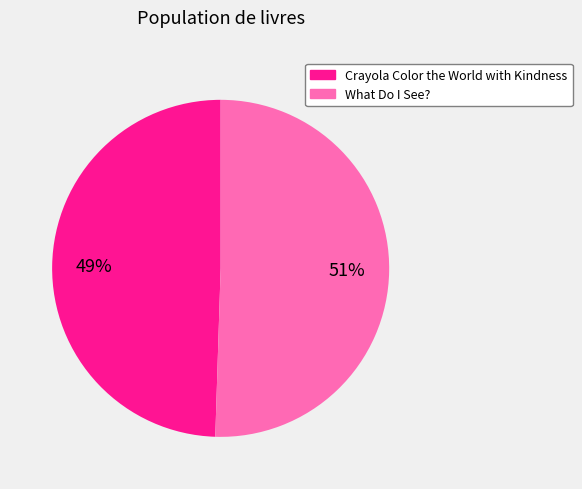

Which slice represents more than half of the pie?

What Do I See?